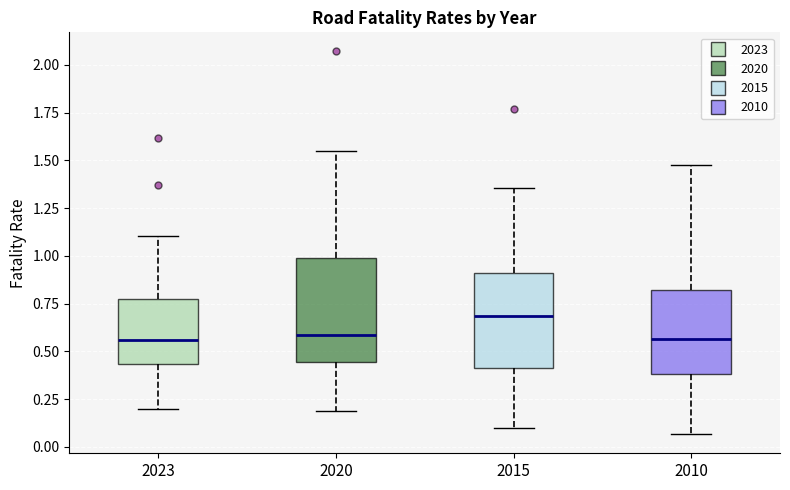

Reading left to right, read every box against the y-axis: the position of its median line, the range the box covers, and the ends of its whiskers. The values are not printed on the chart, so give them approximately, as read against the axis.

2023: median 0.55, box 0.45 to 0.80, whiskers 0.20 to 1.10
2020: median 0.60, box 0.45 to 1.00, whiskers 0.20 to 1.55
2015: median 0.70, box 0.40 to 0.90, whiskers 0.10 to 1.35
2010: median 0.55, box 0.40 to 0.80, whiskers 0.05 to 1.50